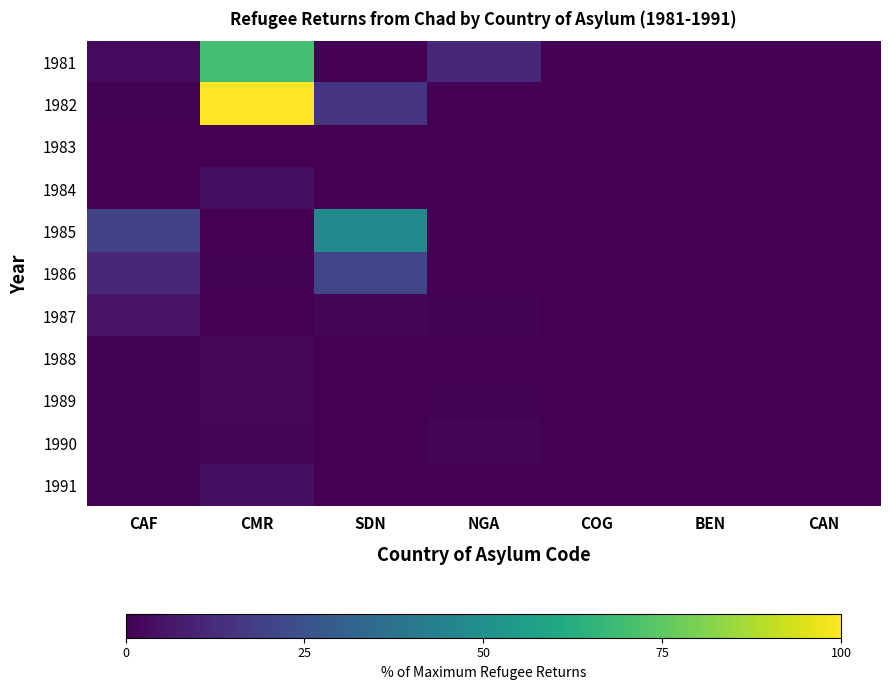

Between CAF and CAN, which series saw the biggest shift?

1985